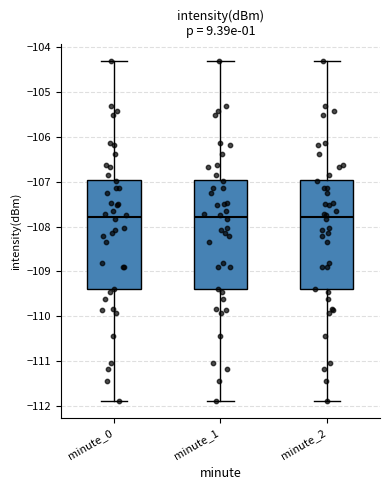

Where does the upper whisker of the box for minute_0 end on the y-axis? The values are not printed on the chart, so give them approximately, as read against the axis.

-104.3